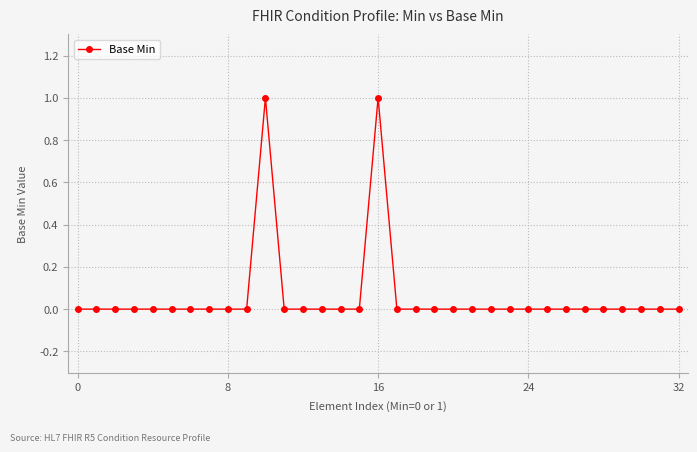

Does the chart have visible grid lines?

Yes